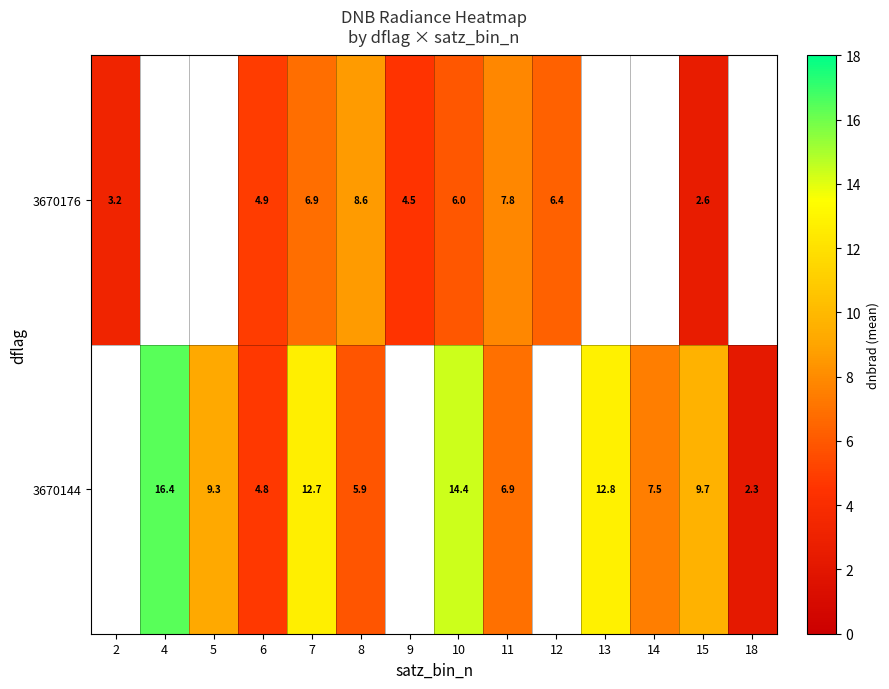

What is the difference between the maximum and minimum values in the 3670176 series?

6.1